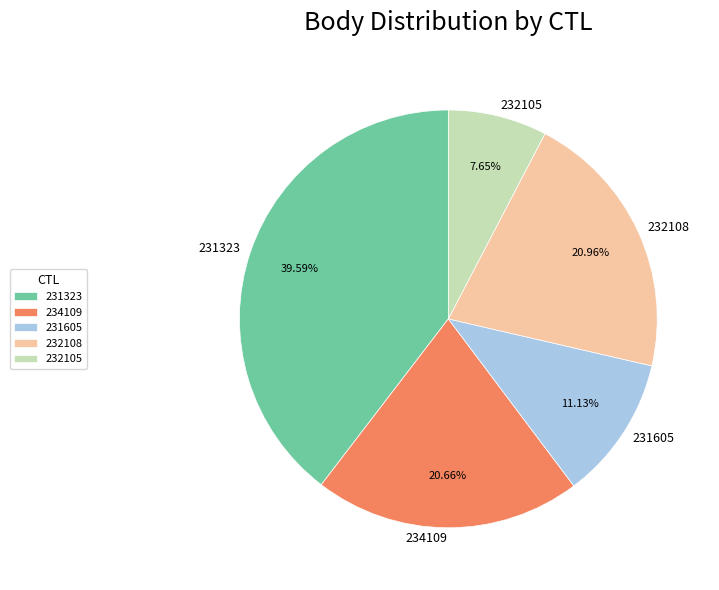

Does any single category account for the majority?

No